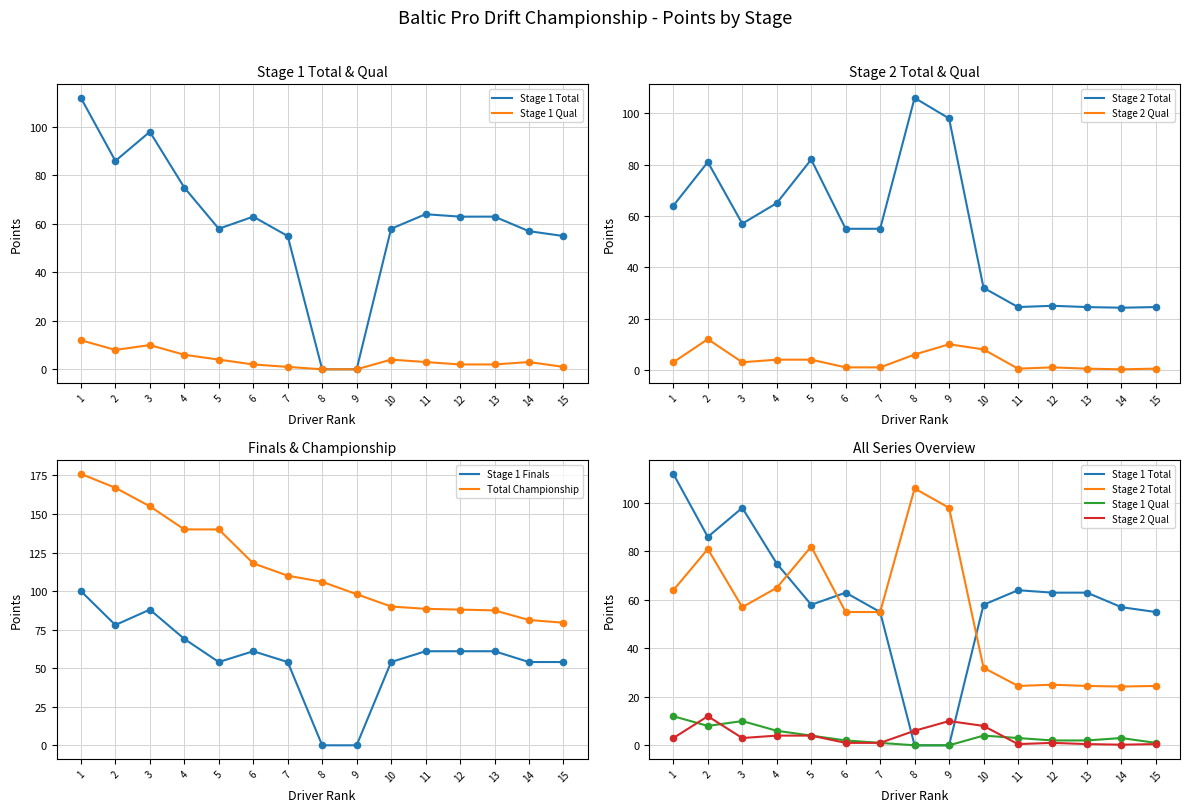

Is the value of Total Championship at 1 greater than the value of Stage 2 Total at 11?

Yes